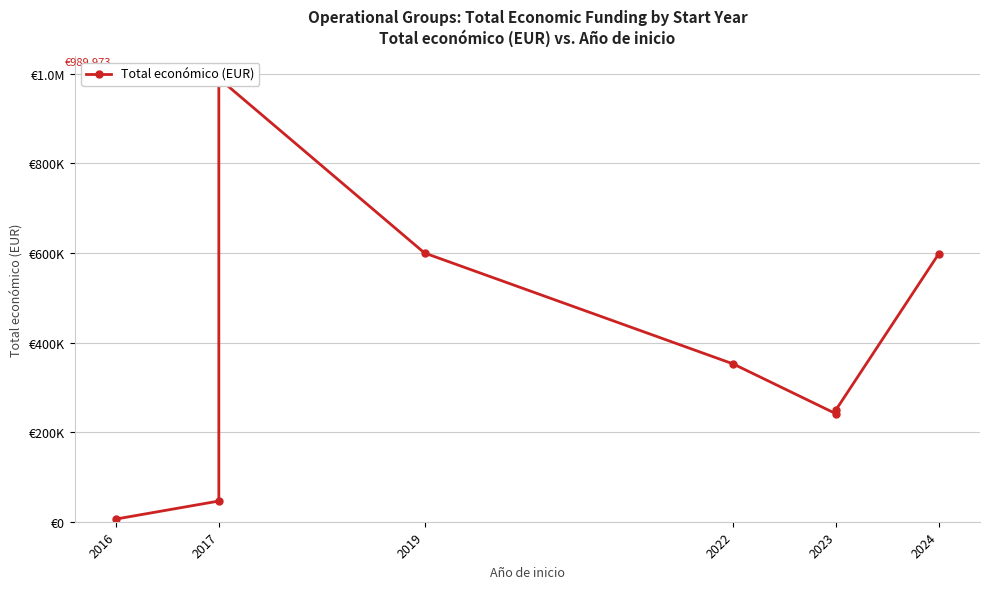

True or false: the data has more than 2 interior local peaks.

False